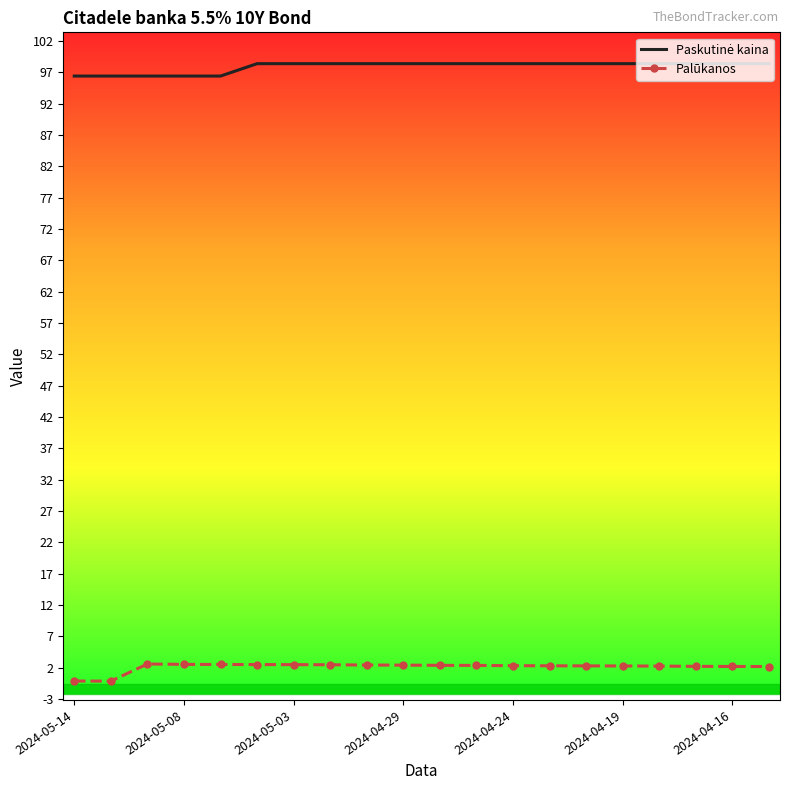

How many data points in Palūkanos are above 2?

18